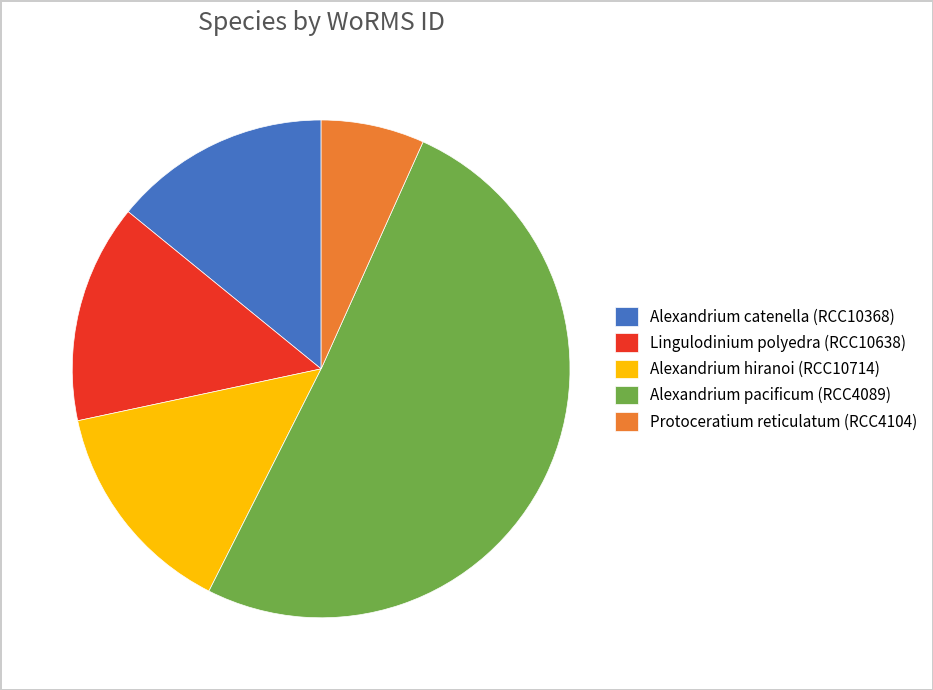

How many slices are in this pie chart?

5